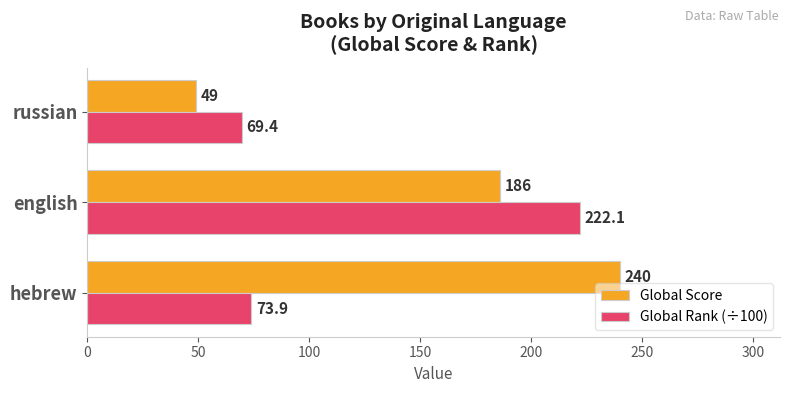

What are all the series names shown in the legend?

Global Score, Global Rank (÷100)